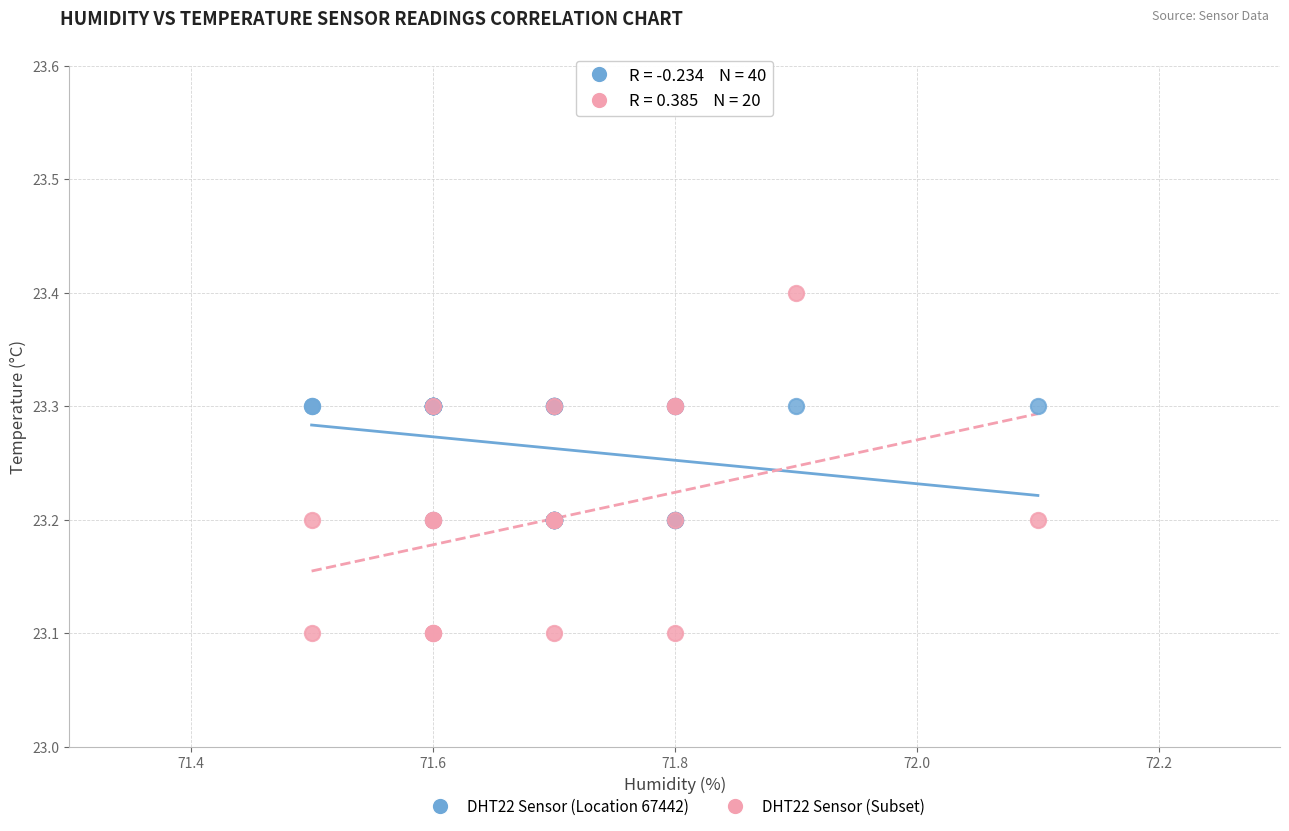

Which series has the largest Y range (max minus min)?

DHT22 Sensor (Subset)